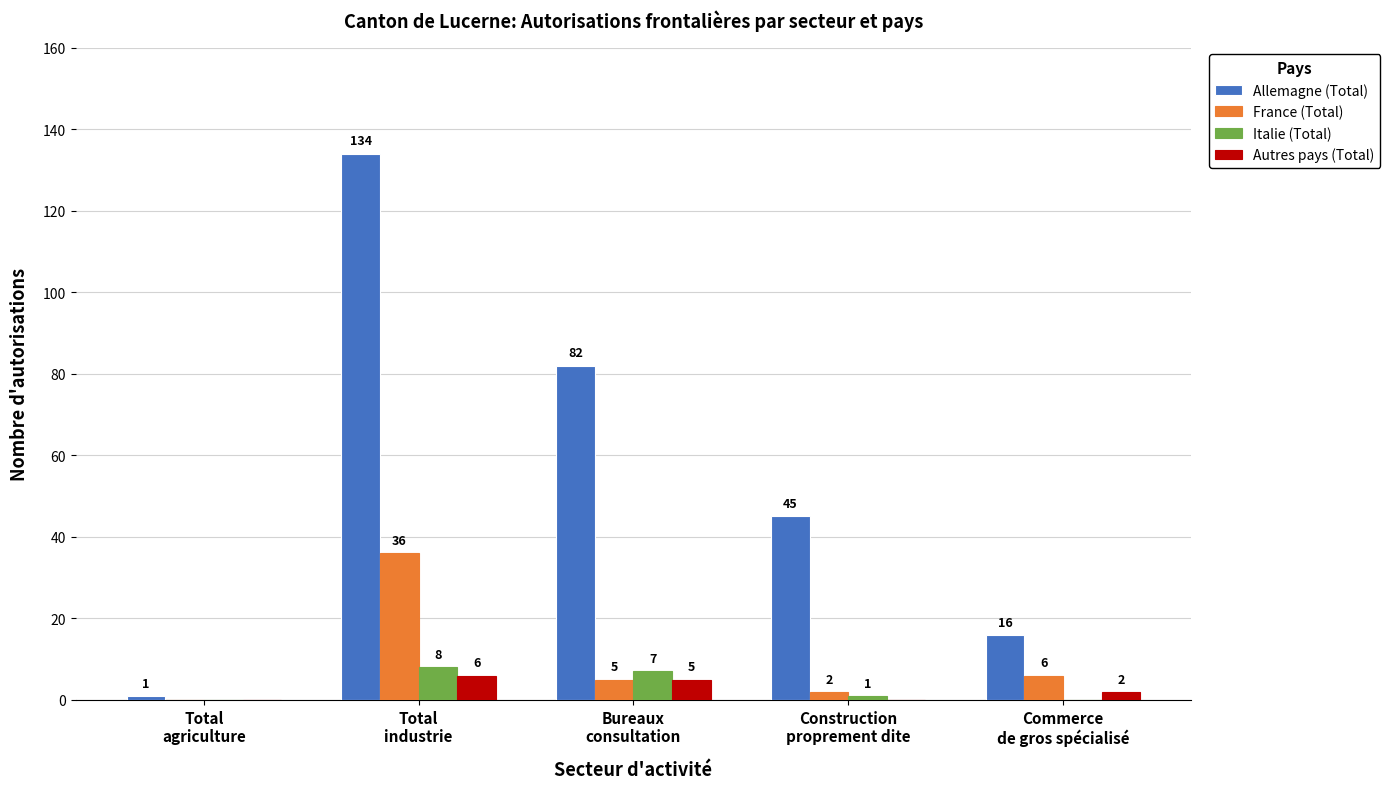

Is it true that Autres pays (Total) equals 6 at Total
industrie?

True